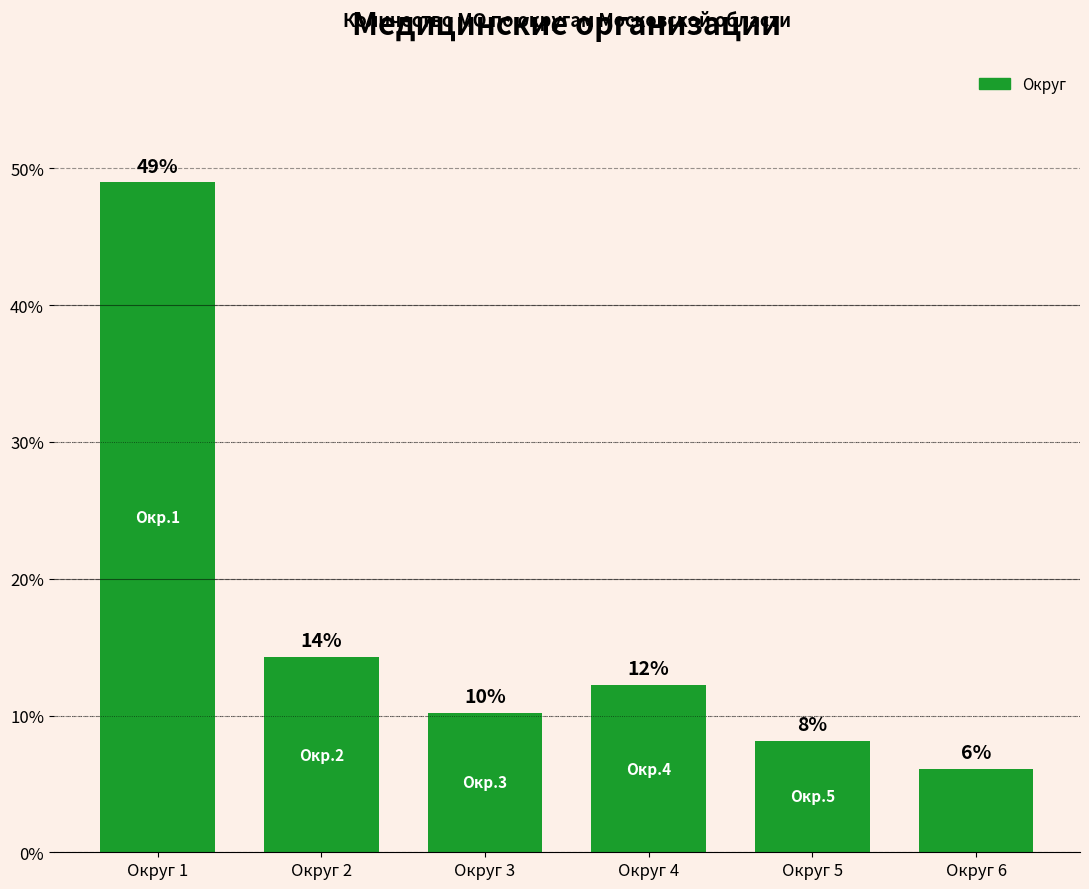

What is the difference between the maximum and minimum values?

42.9